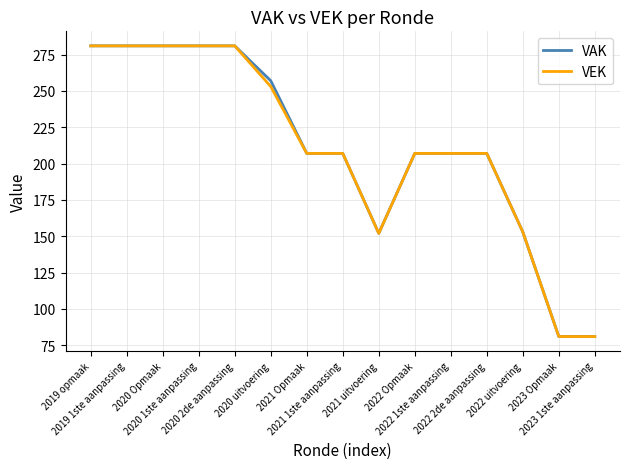

How many lines are shown in the chart?

2